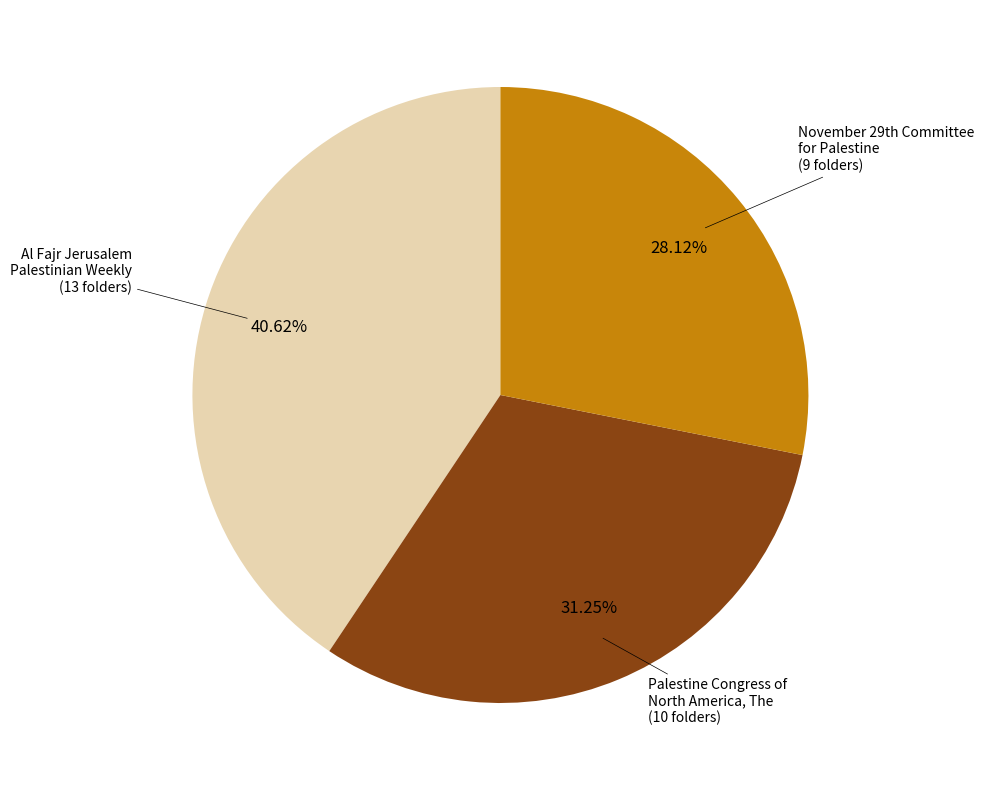

What is the smallest slice in the pie chart?

November 29th Committee for Palestine